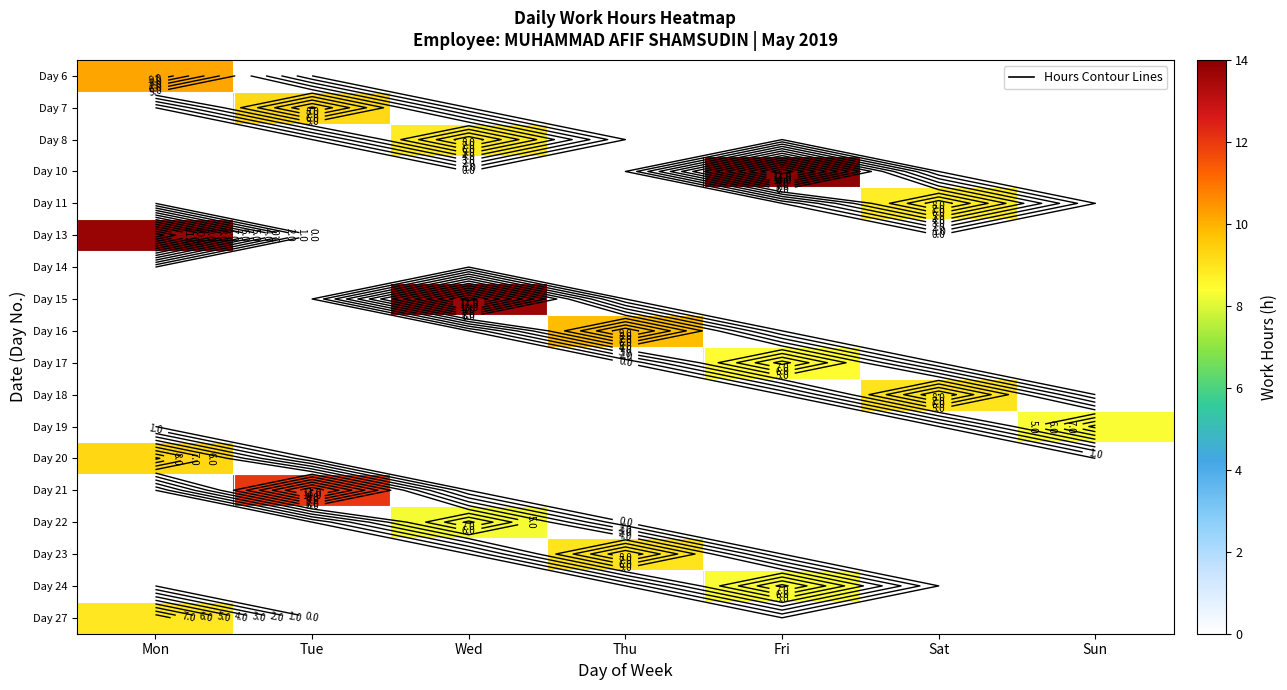

At how many categories does at least one series exceed 1?

7